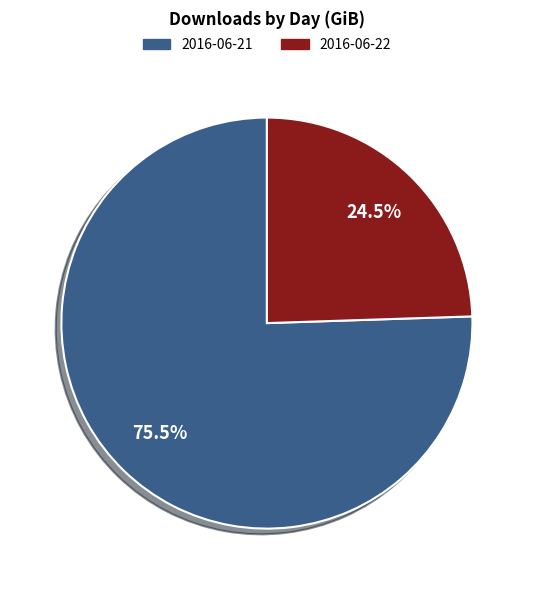

Rank the categories by value from highest to lowest.

2016-06-21, 2016-06-22